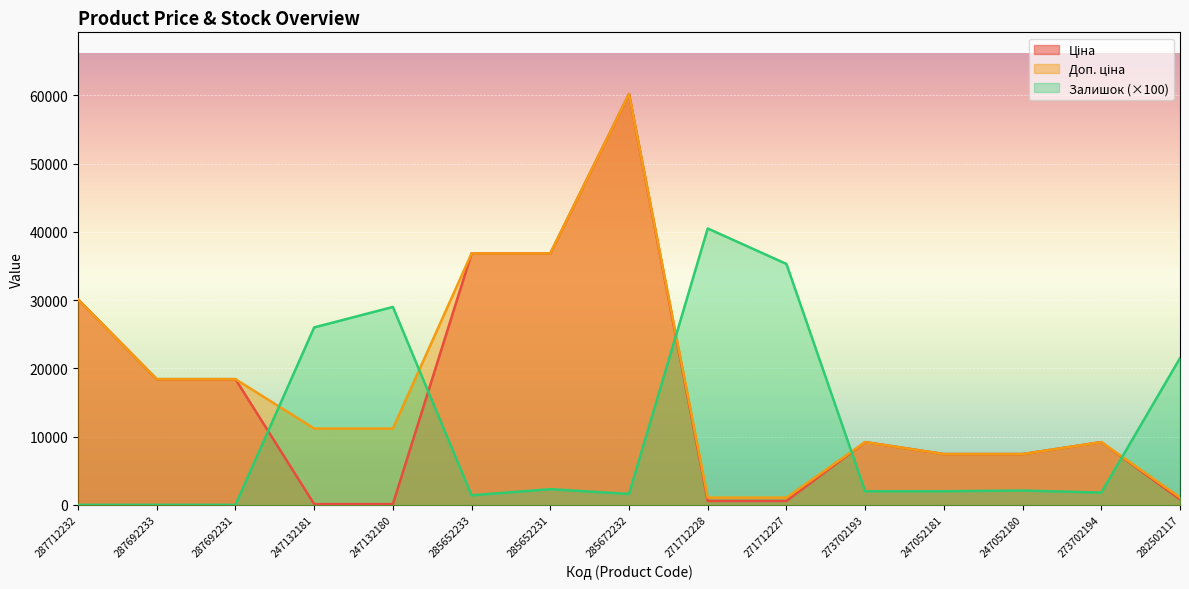

How many lines are shown in the chart?

3